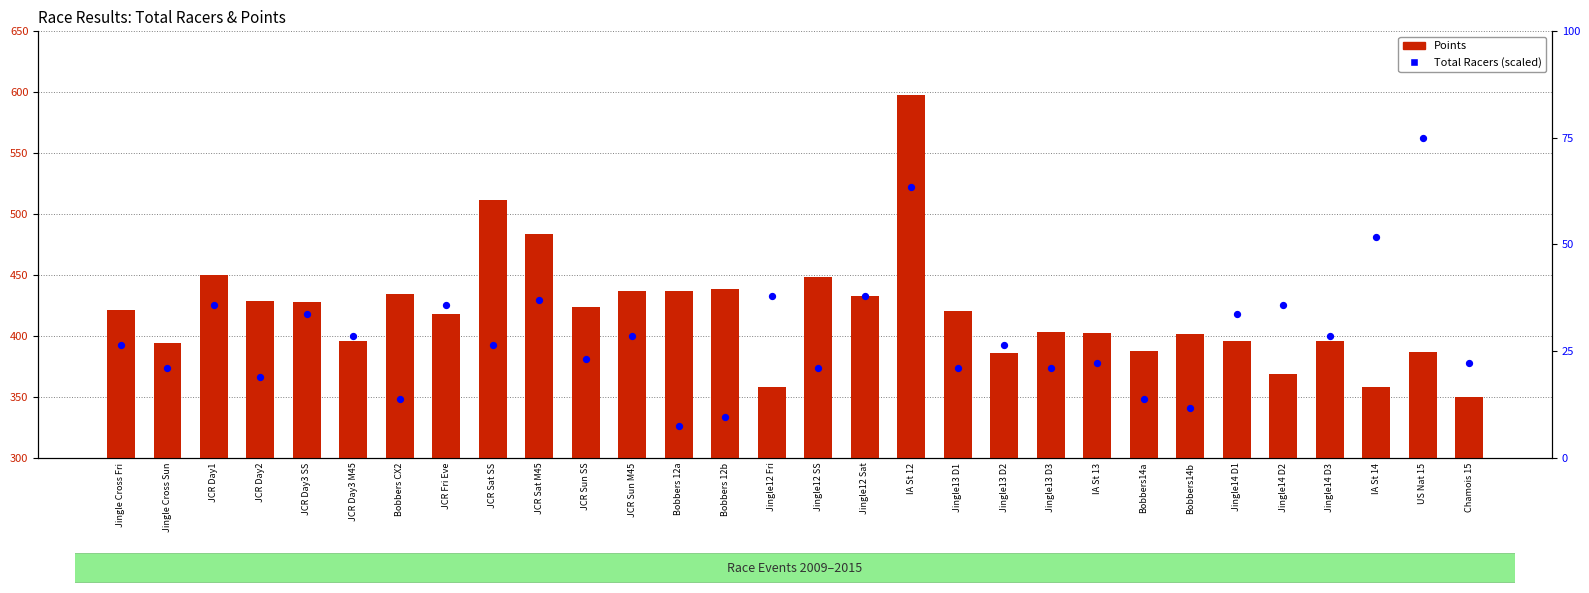

Which series contains the lowest Y value?

Total Racers (scaled)